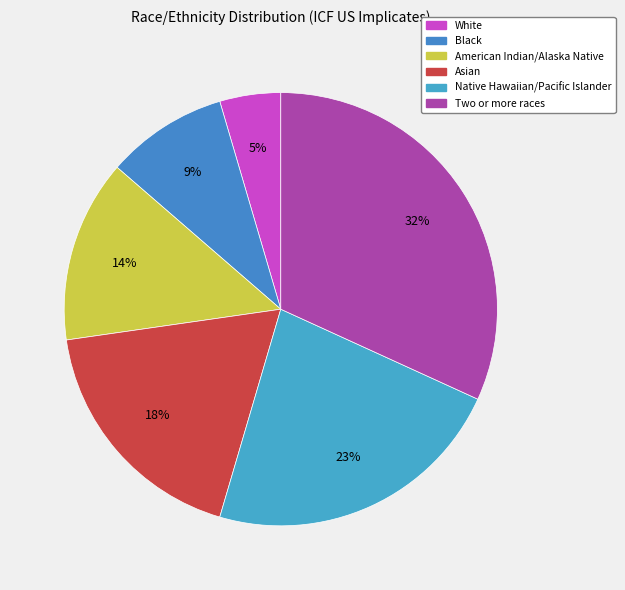

How many segments does this pie chart have?

6